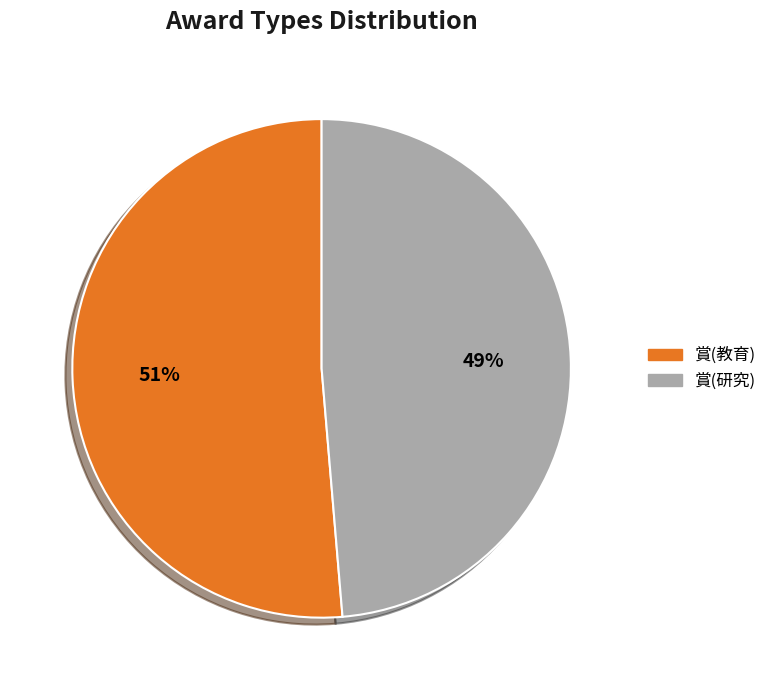

To the nearest percent, what portion does 賞(教育) represent?

51%